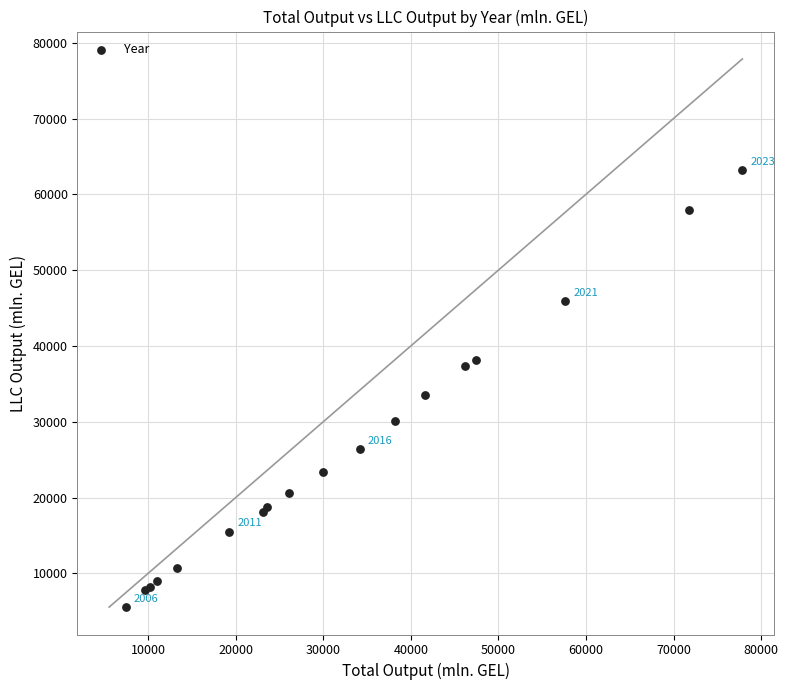

What Y value in the scatter plot is closest to 34354?

33527.4